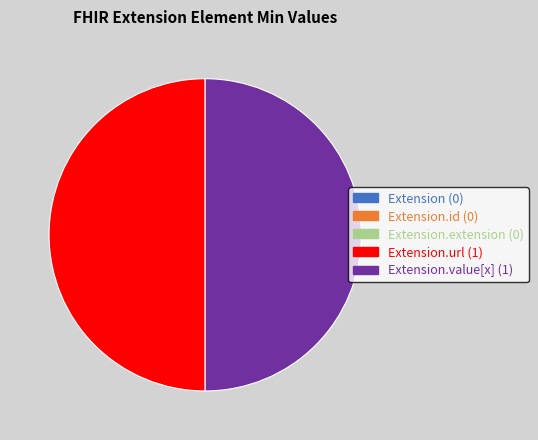

What is the ratio of the value at Extension.value[x] (1) to the value at Extension.url (1)?

1.0